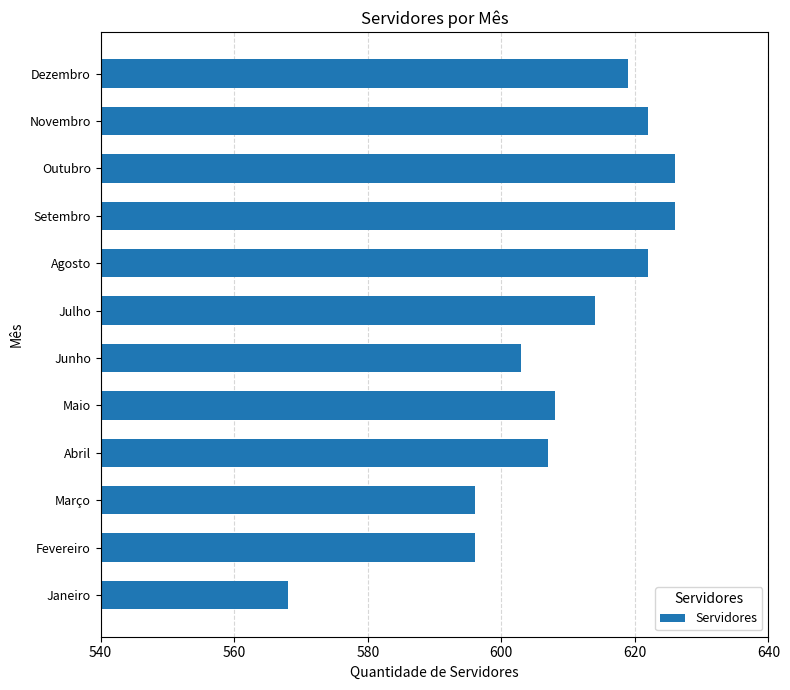

Which has a higher value, Abril or Setembro?

Setembro